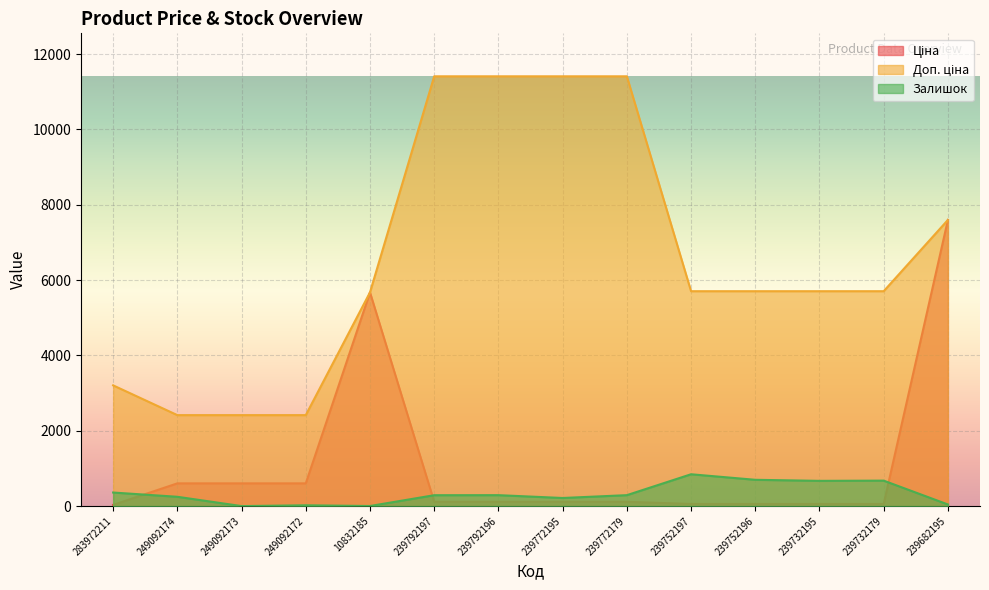

How many times do Ціна and Залишок cross each other?

3